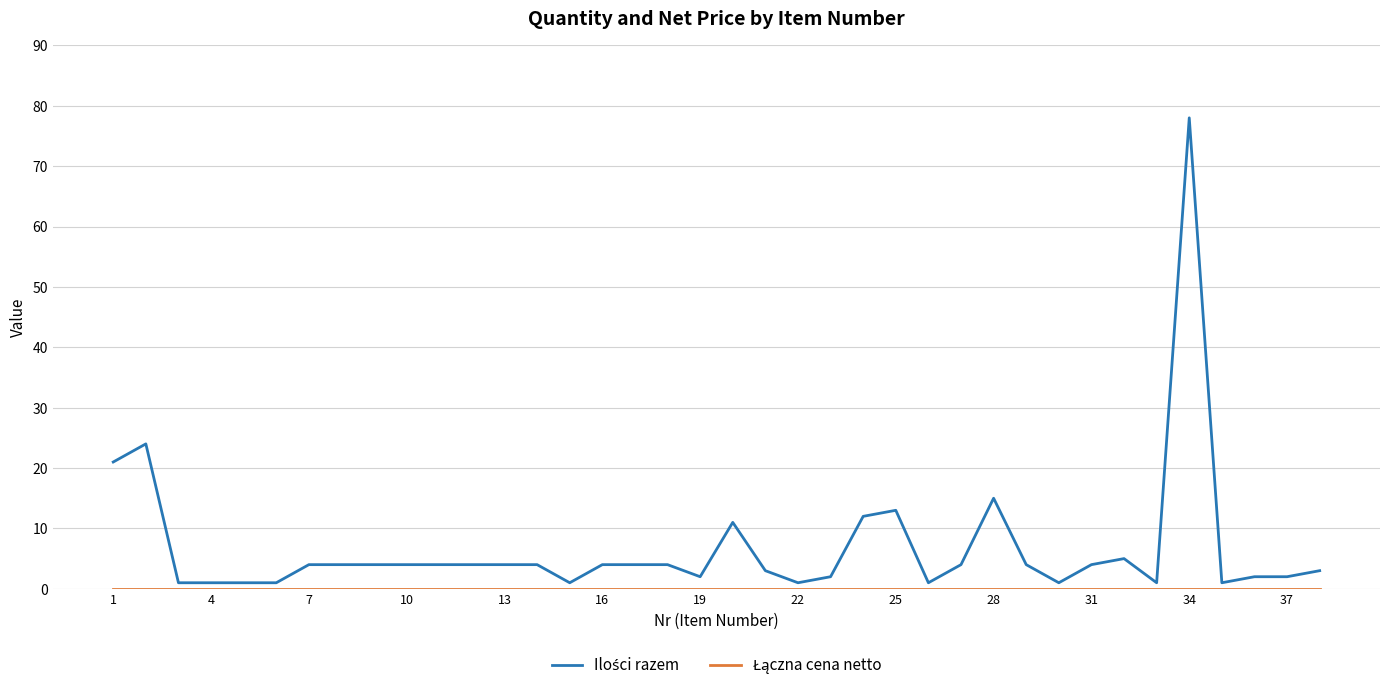

What is the difference between the highest and lowest values at 28?

15